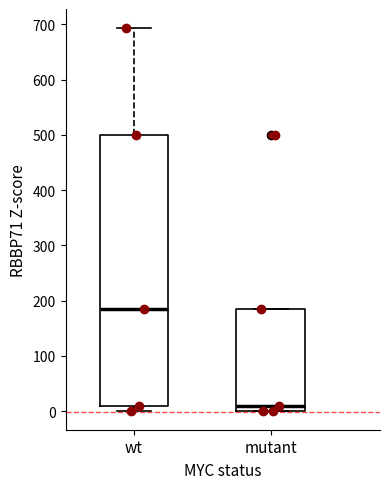

Reading left to right, read every box against the y-axis: the position of its median line, the range the box covers, and the ends of its whiskers. The values are not printed on the chart, so give them approximately, as read against the axis.

wt: median 180, box 10 to 500, whiskers 0 to 690
mutant: median 10, box 0 to 180, whiskers 0 to 180